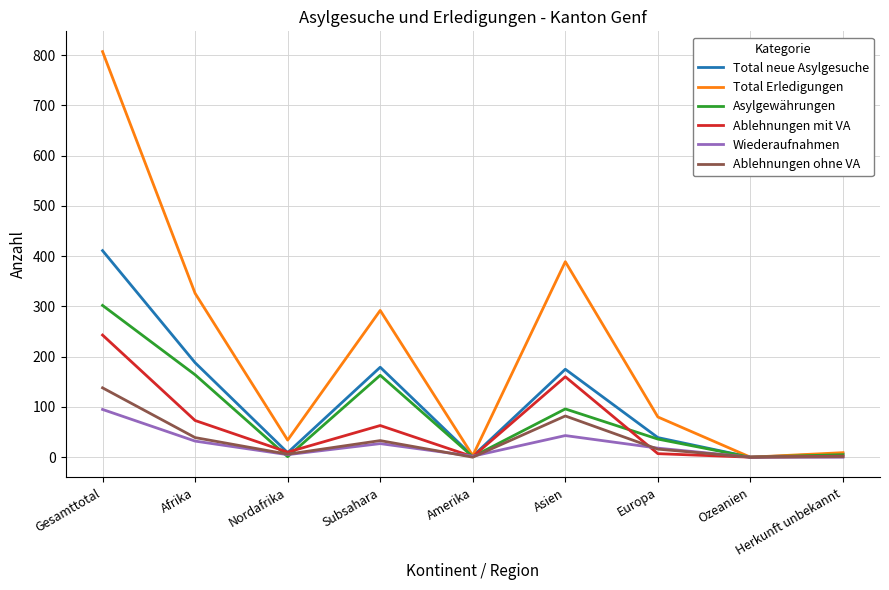

The Total Erledigungen series shows 591 at Asien. True or false?

False